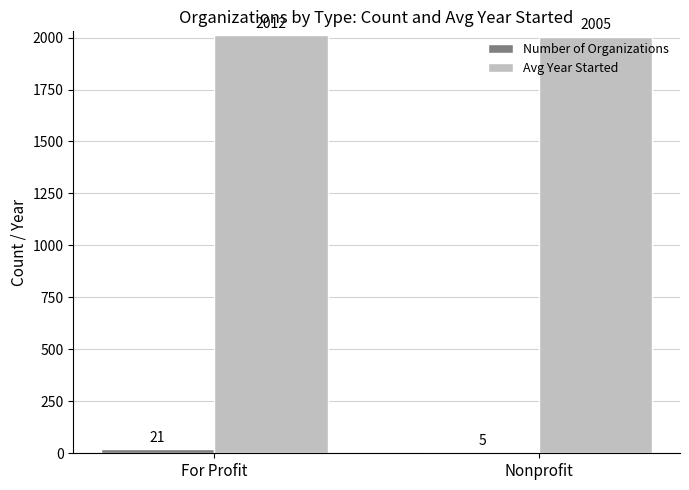

Is it true that Avg Year Started equals 1213 at For Profit?

False